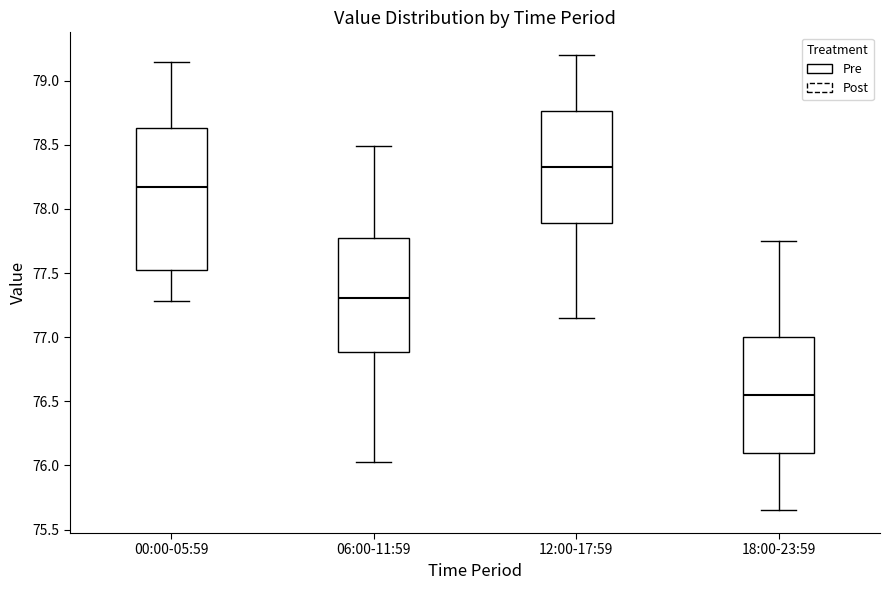

Which box is the tallest, from its lower edge to its upper edge?

00:00-05:59